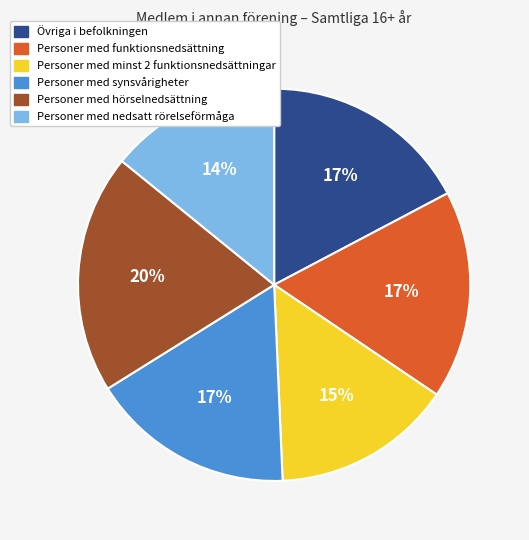

Which category has the biggest portion of the pie?

Personer med hörselnedsättning